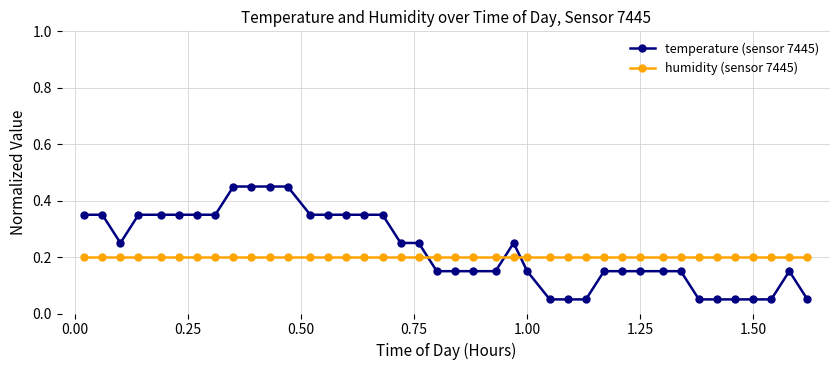

What is the difference between the second highest and minimum values in the temperature (sensor 7445) series?

0.4